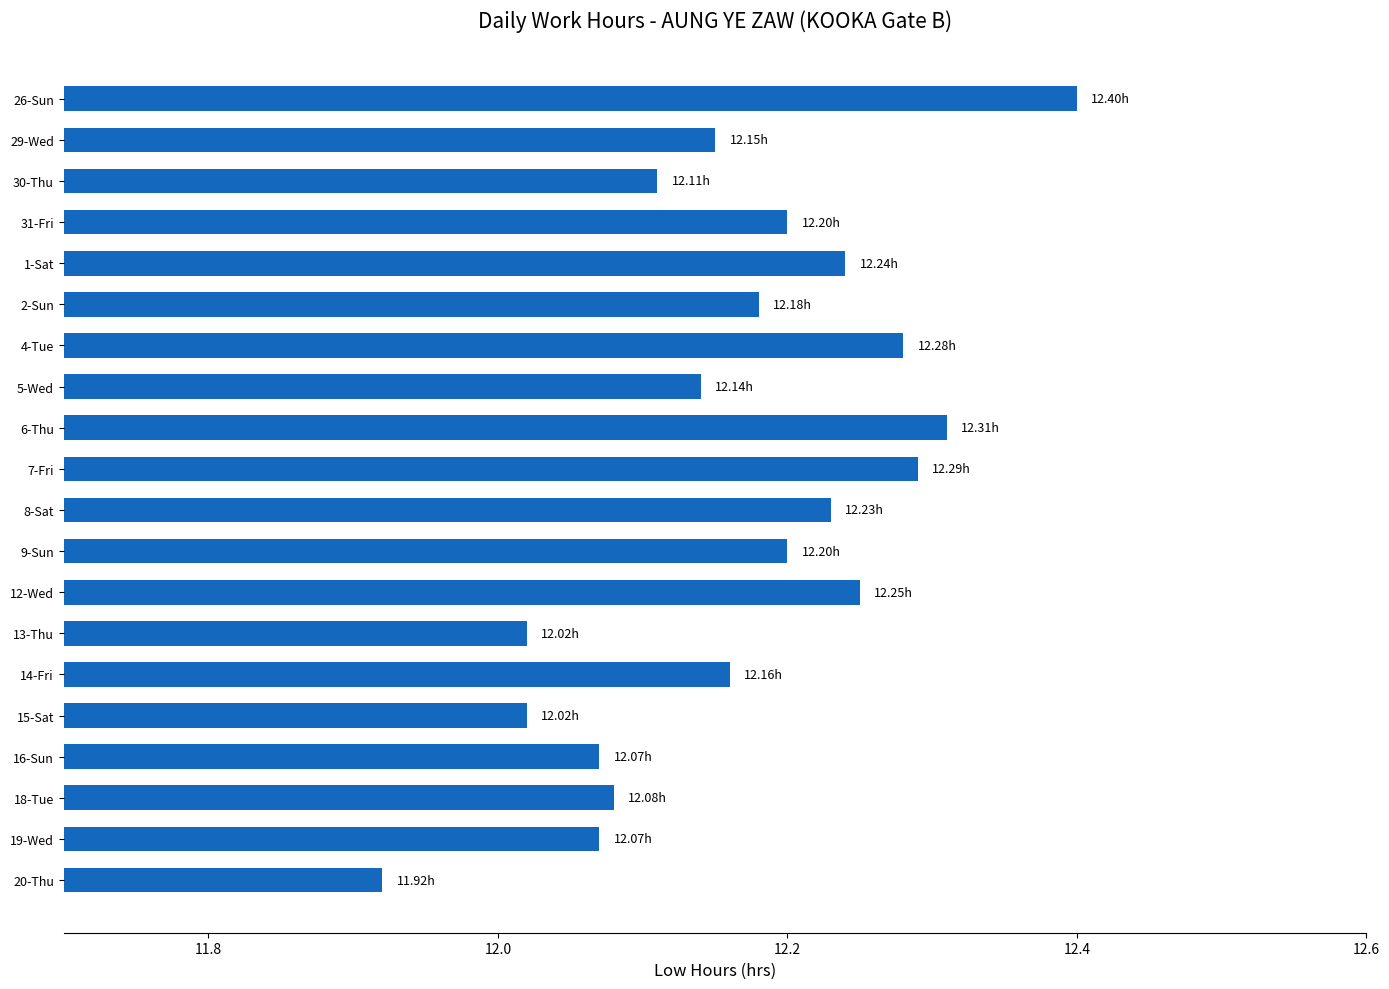

What is the maximum value shown in the chart?

12.4